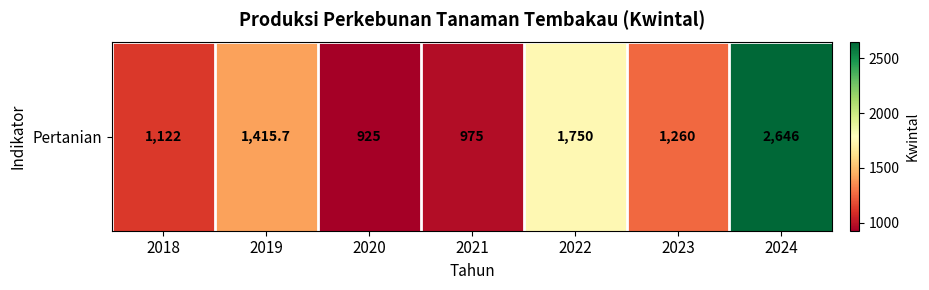

Reading right to left, what are all the values shown in this chart?

2646.0	1260.0	1750.0	975.0	925.0	1415.7	1122.0